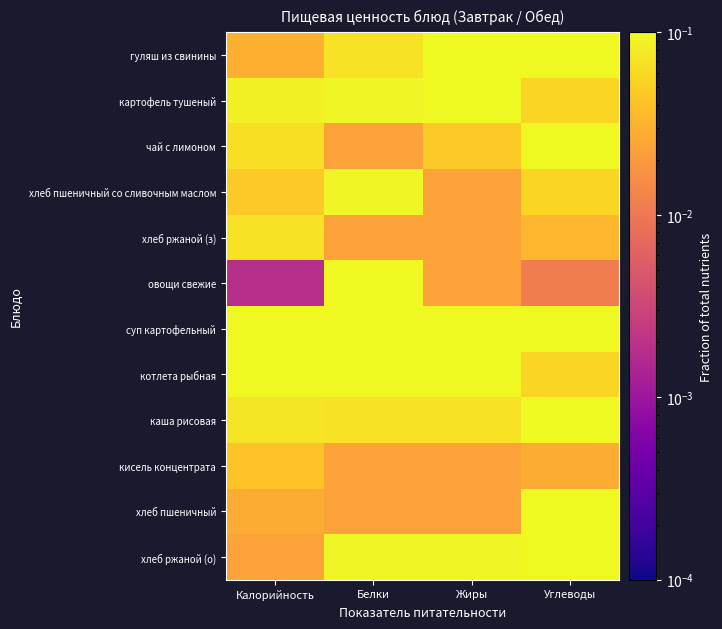

At which category is the sum across all series the highest?

Калорийность